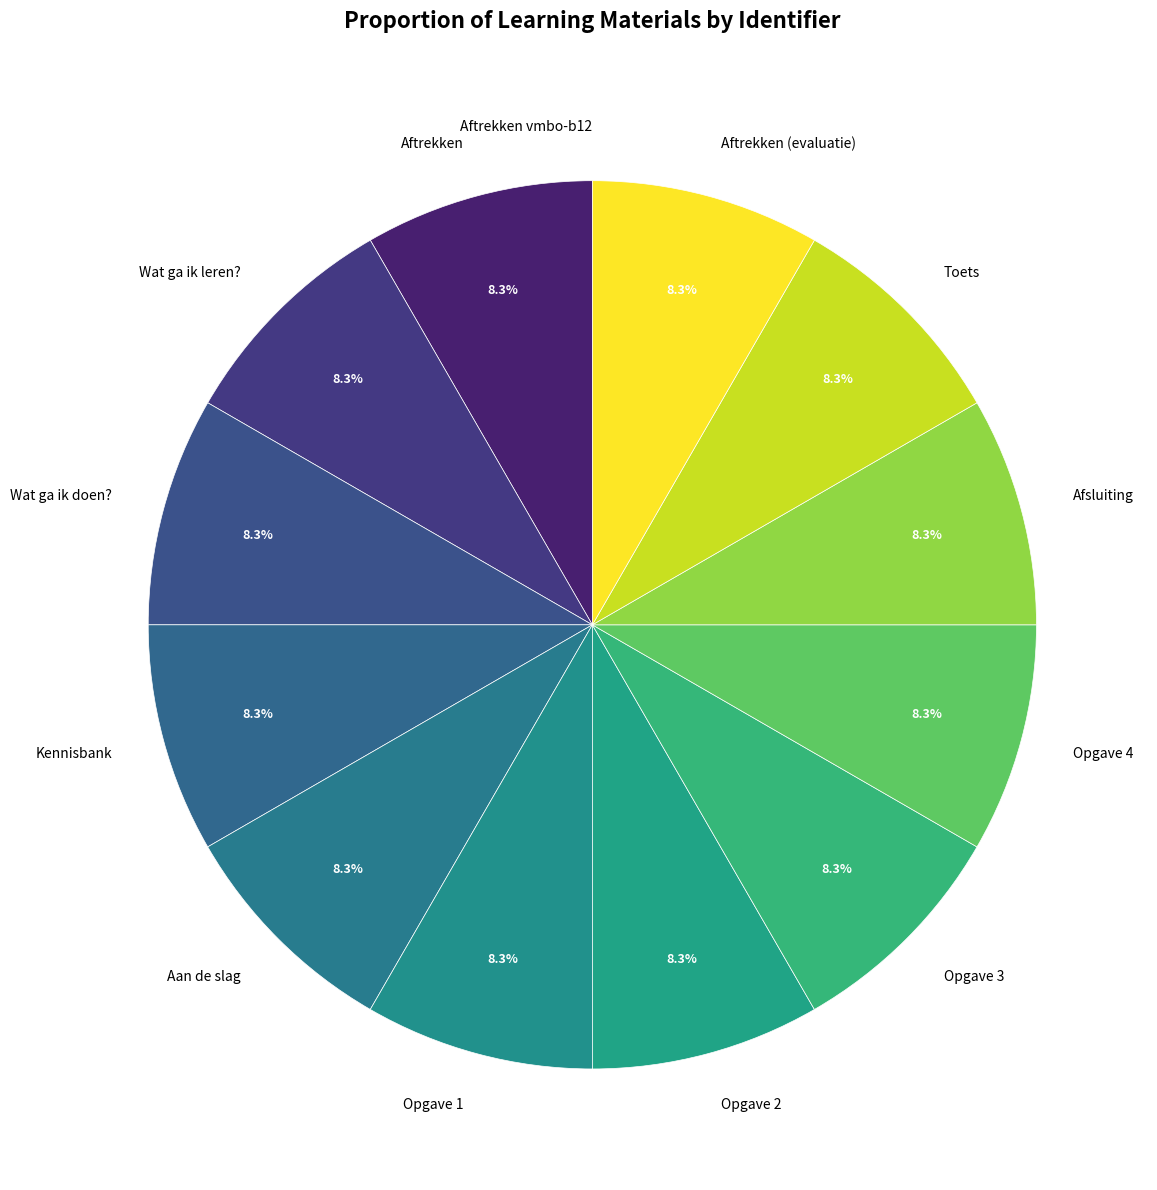

What percentage do Kennisbank and Afsluiting together represent?

16.7%